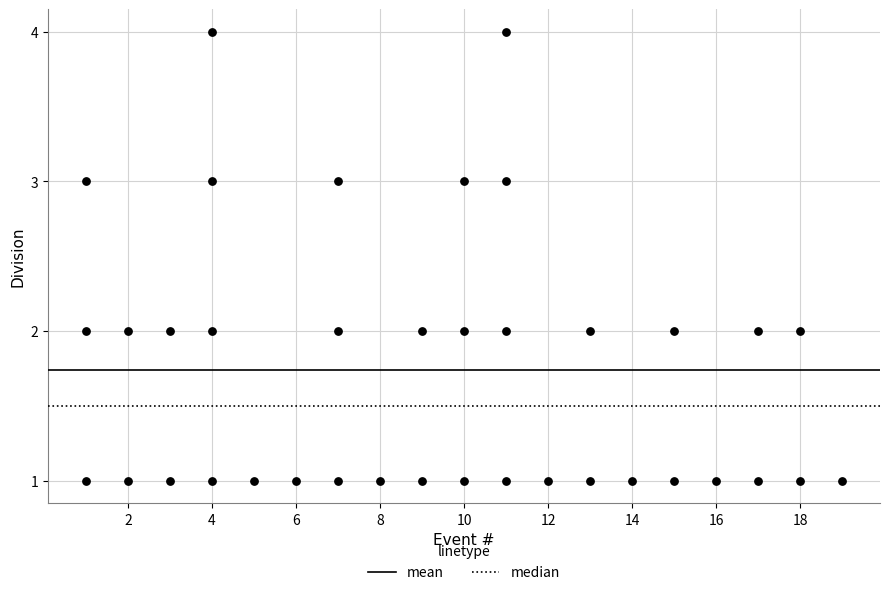

What is the range of X values (max minus min)?

18